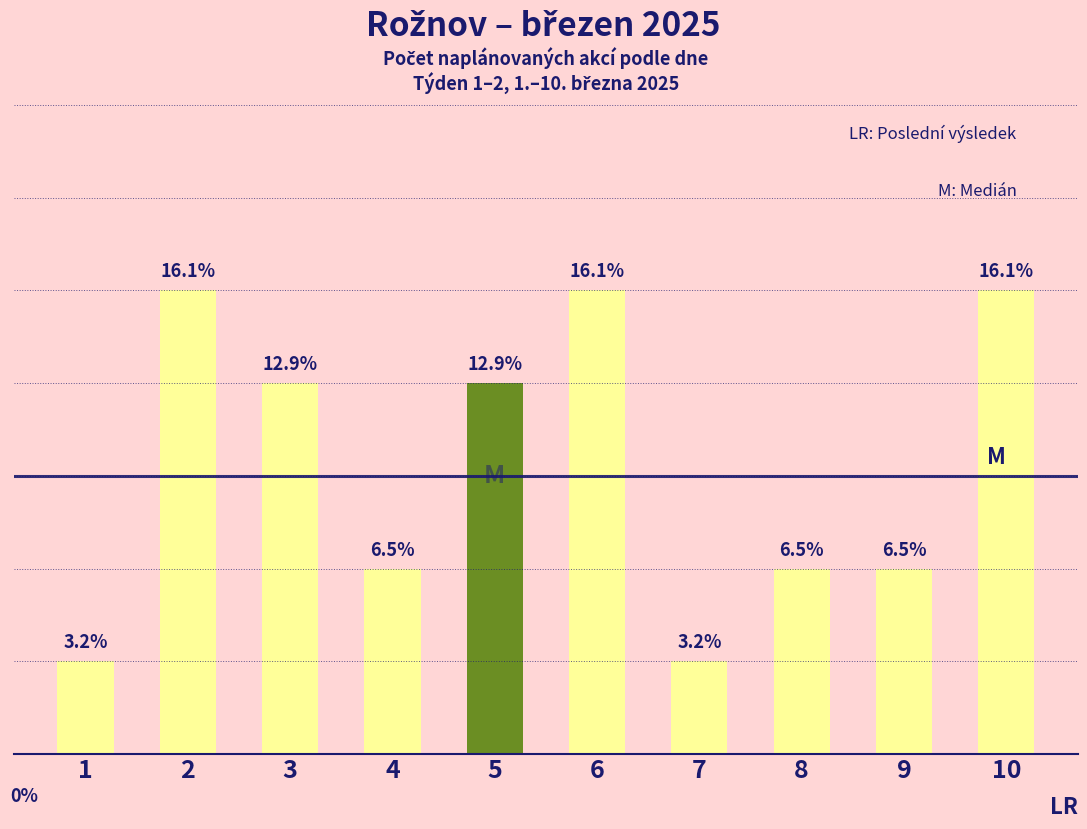

How many bars are there in total?

10